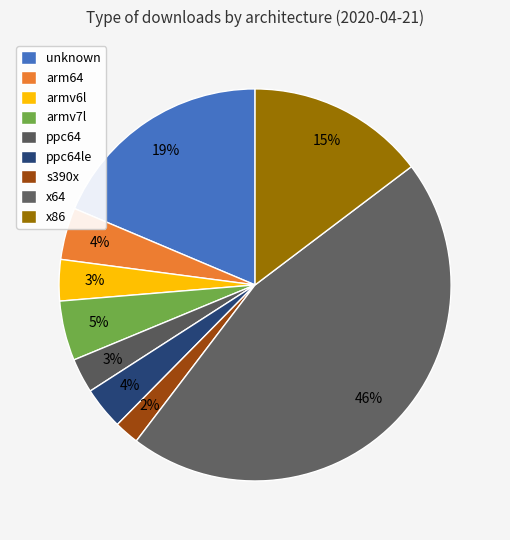

How many slices are in this pie chart?

9